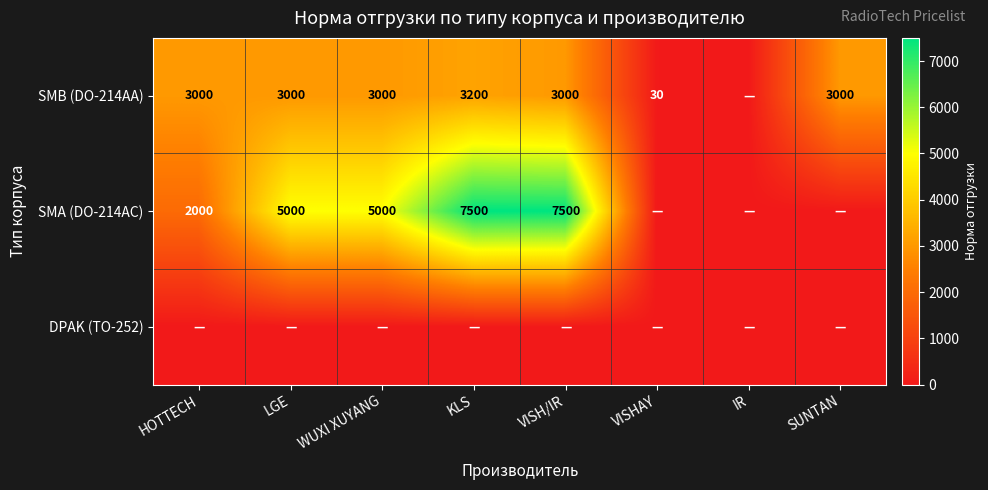

True or false: SMA (DO-214AC) has a value of 5000 at WUXI XUYANG.

True